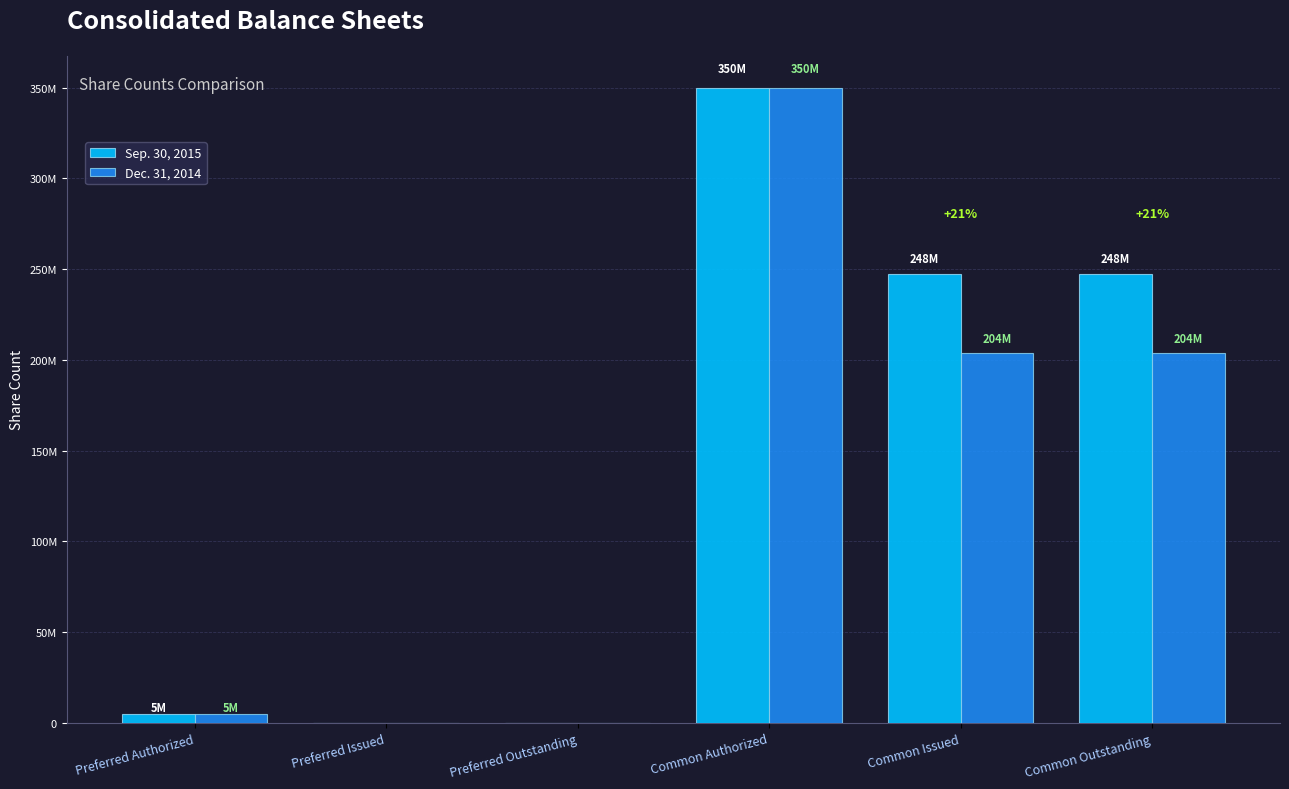

What are all the series names shown in the legend?

Sep. 30, 2015, Dec. 31, 2014